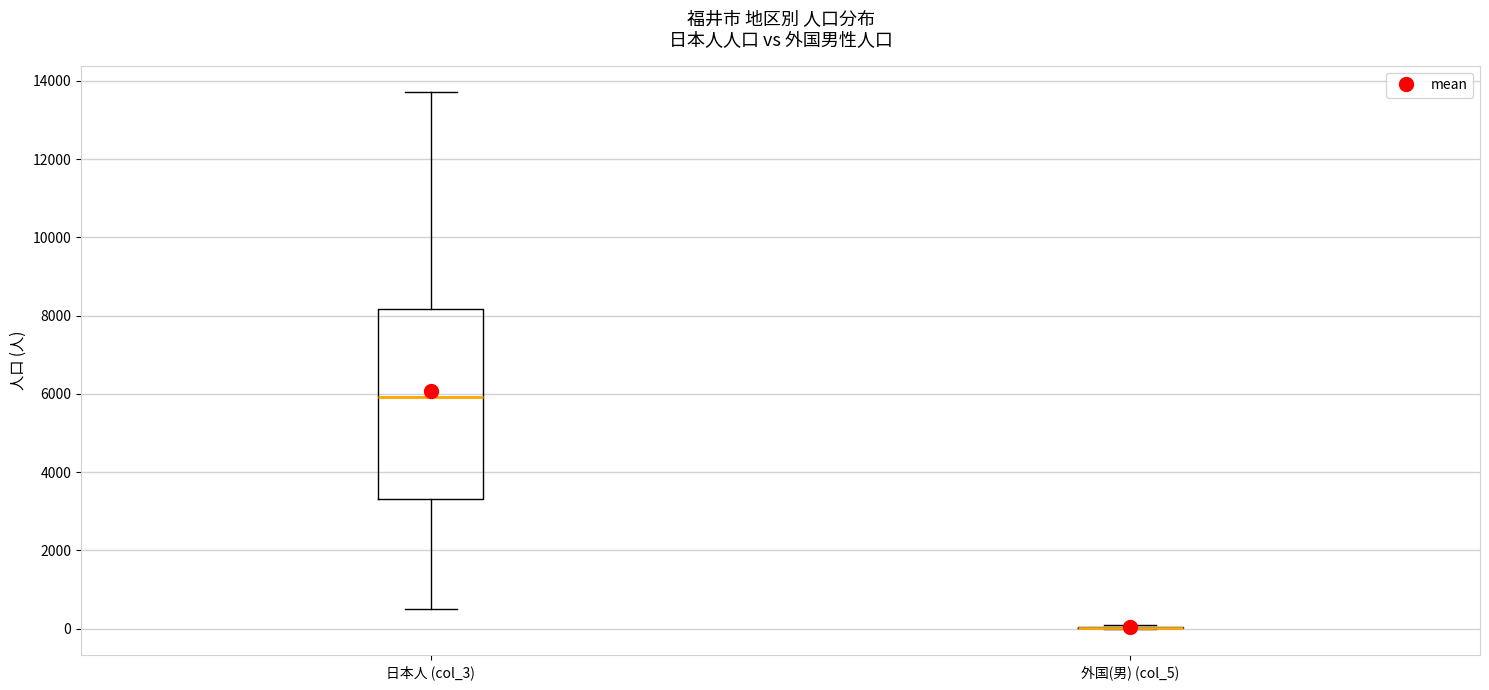

Where does the lower whisker of the box for 日本人 (col_3) end on the y-axis? The values are not printed on the chart, so give them approximately, as read against the axis.

400